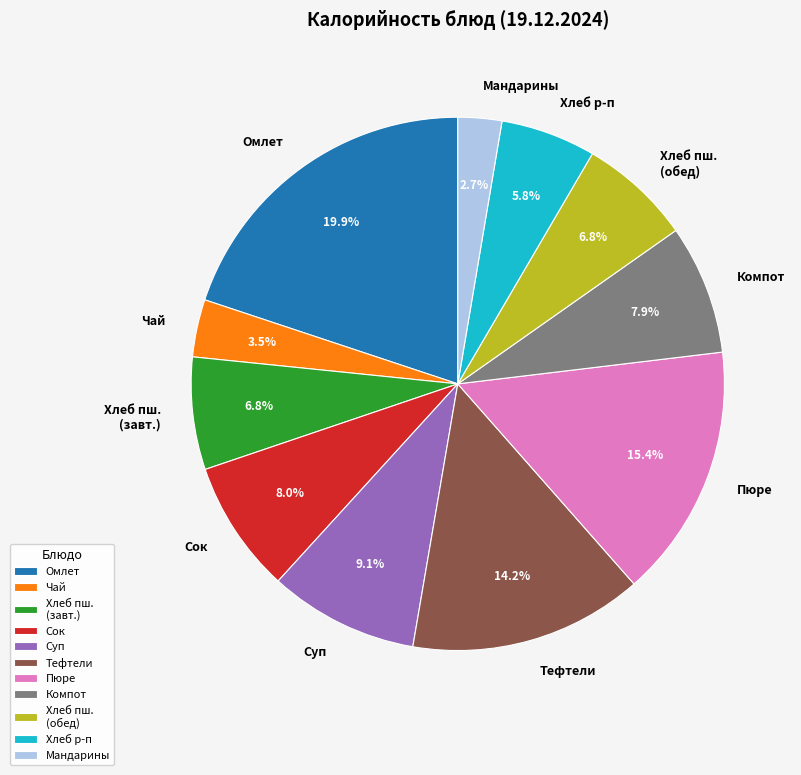

Which slice is the smallest?

Мандарины